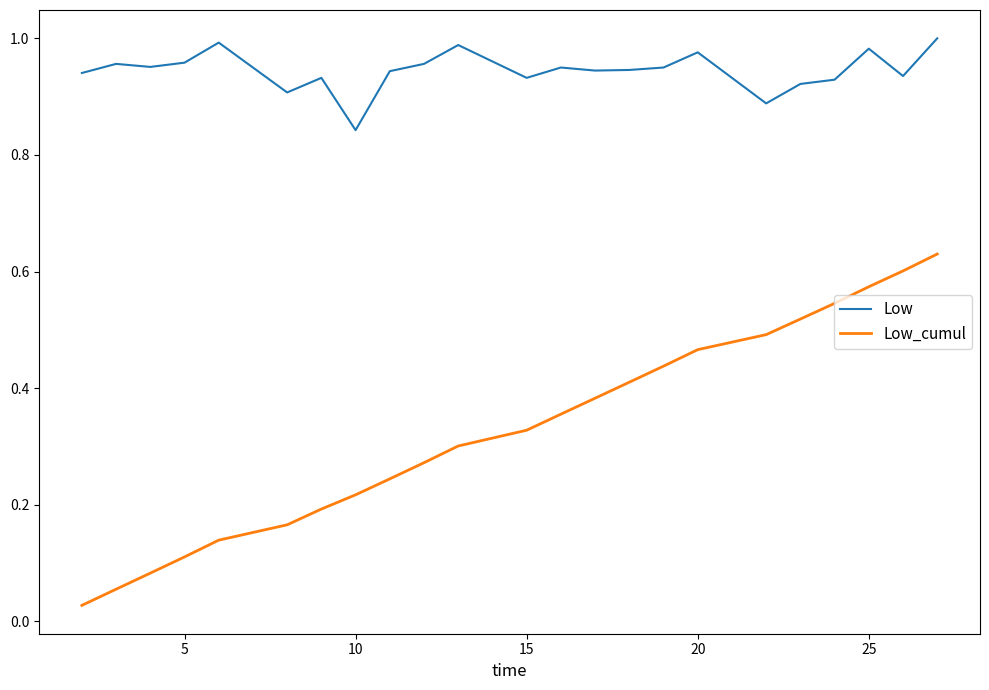

Which series has the largest range (max minus min)?

Low_cumul